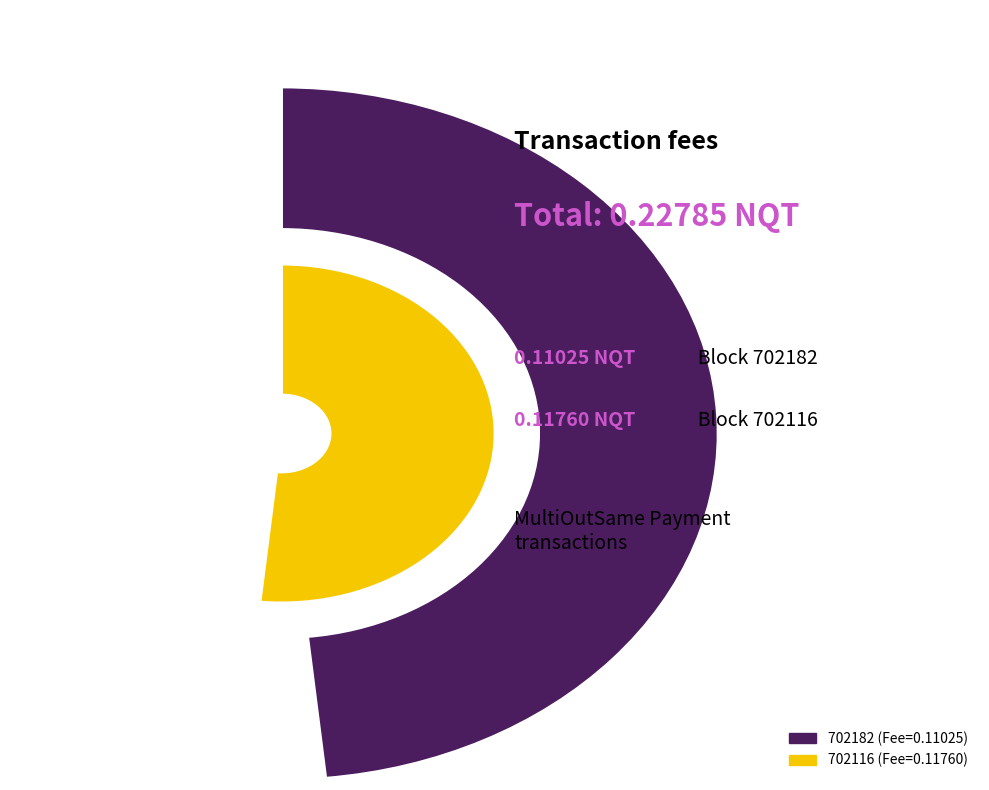

How many segments does this pie chart have?

2